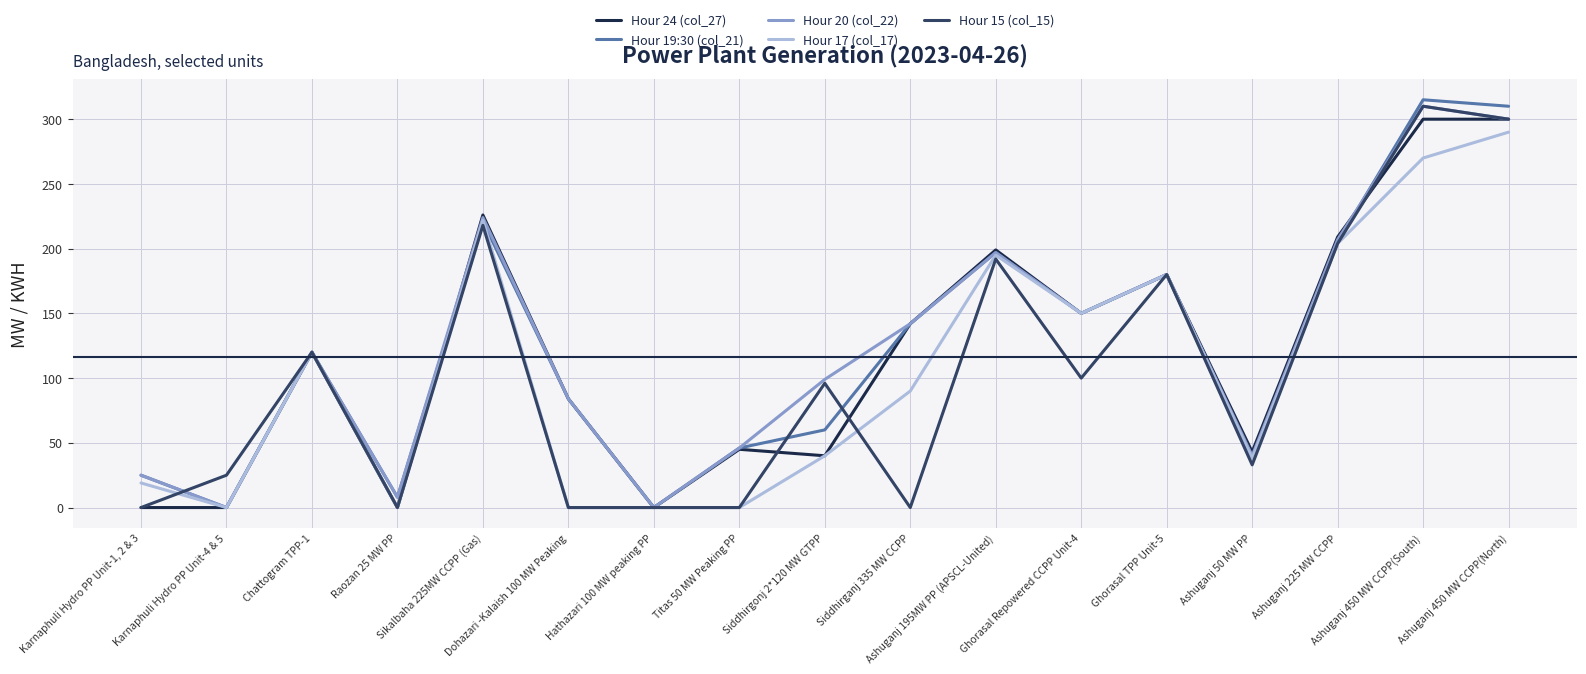

Is it true that Hour 24 (col_27) equals 68 at Chattogram TPP-1?

False